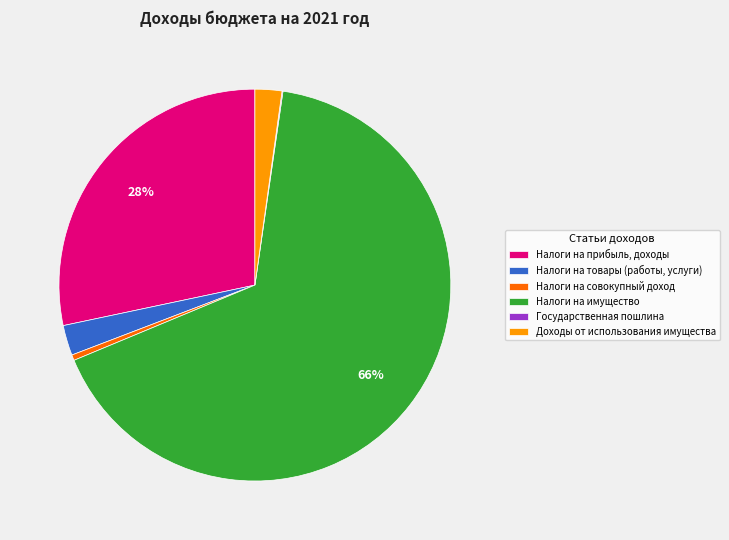

What percentage is the Налоги на товары (работы, услуги) slice, to the nearest percent?

2%